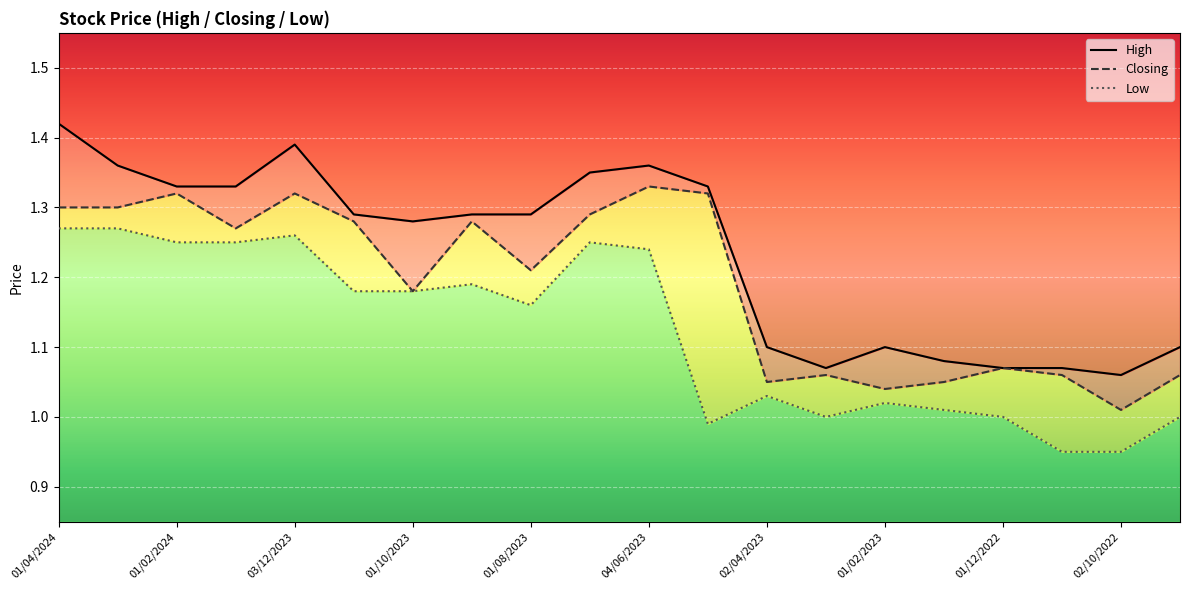

True or false: High and Low intersect in this chart.

False